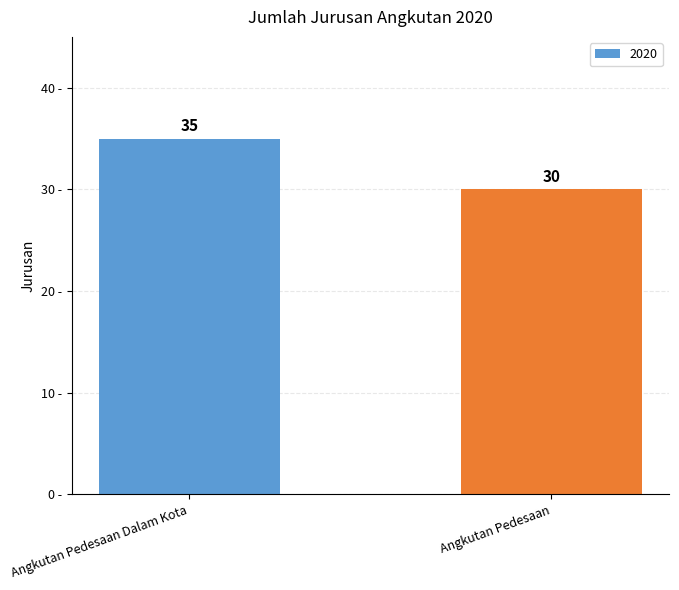

At which category does the chart reach its minimum across all series?

Angkutan Pedesaan